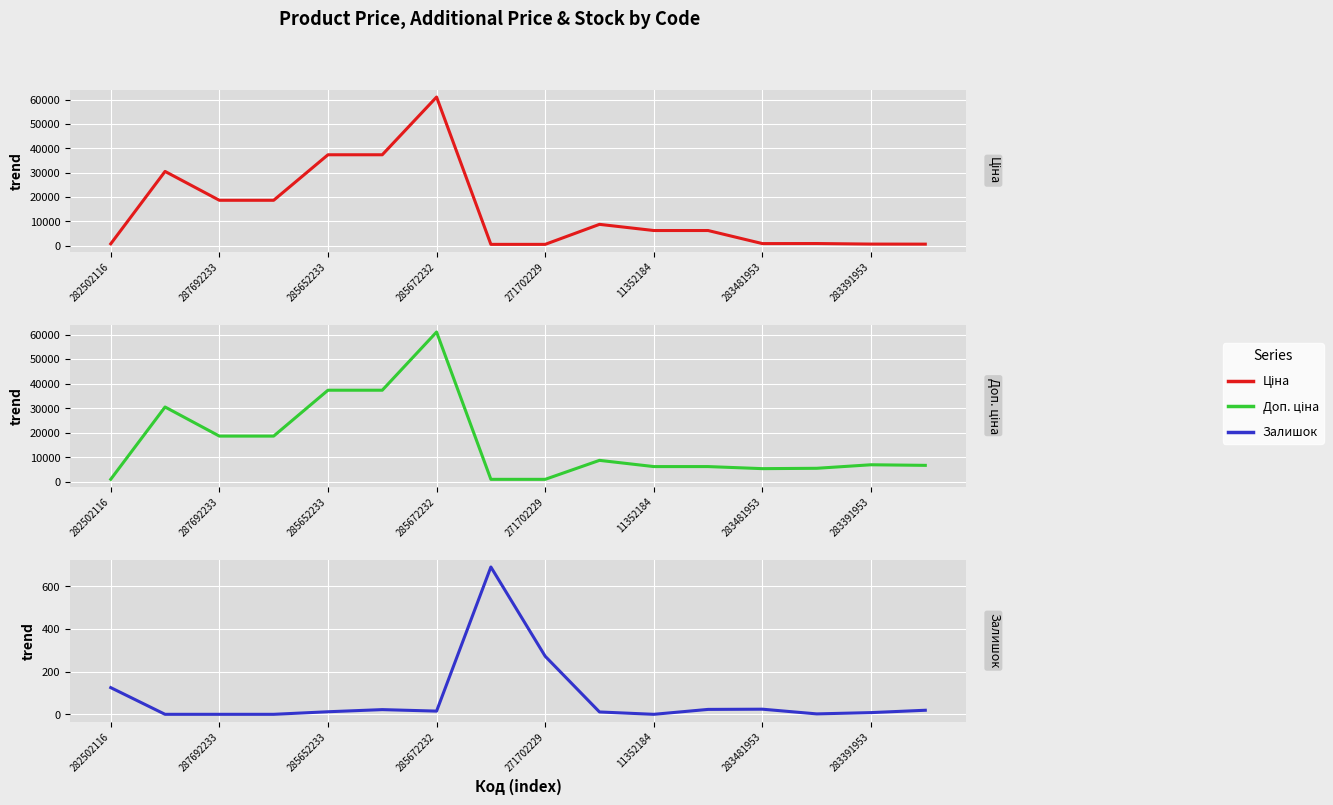

Reading left to right, transcribe all the data shown in this chart.

Ціна: 813.0	30512.3	18671.5	18671.5	37343.0	37343.0	61024.7	586.0	586.0	8797.6	6266.7	6266.7	904.3	928.3	700.4	676.4
Доп. ціна: 1101.8	30512.3	18671.5	18671.5	37343.0	37343.0	61024.7	1074.5	1074.5	8797.6	6266.7	6266.7	5425.9	5569.9	7004.3	6764.4
Залишок: 125.0	0.0	0.0	0.0	12.0	22.0	15.0	690.0	272.0	11.0	0.0	23.0	24.0	2.0	8.0	19.0